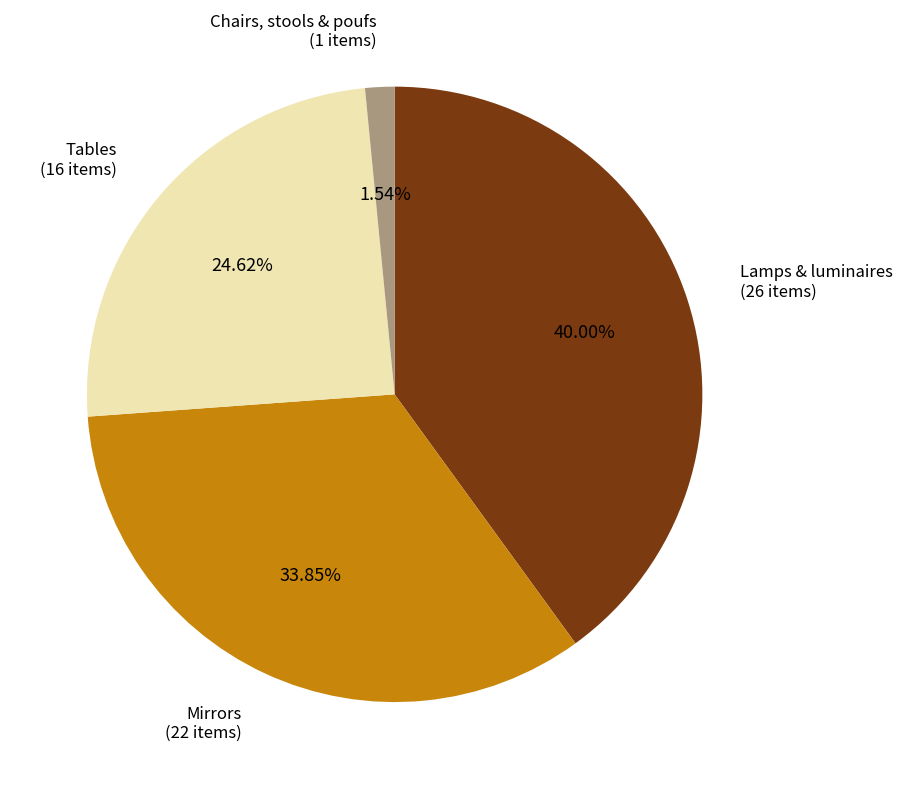

Which slice is the smallest?

Chairs, stools & poufs